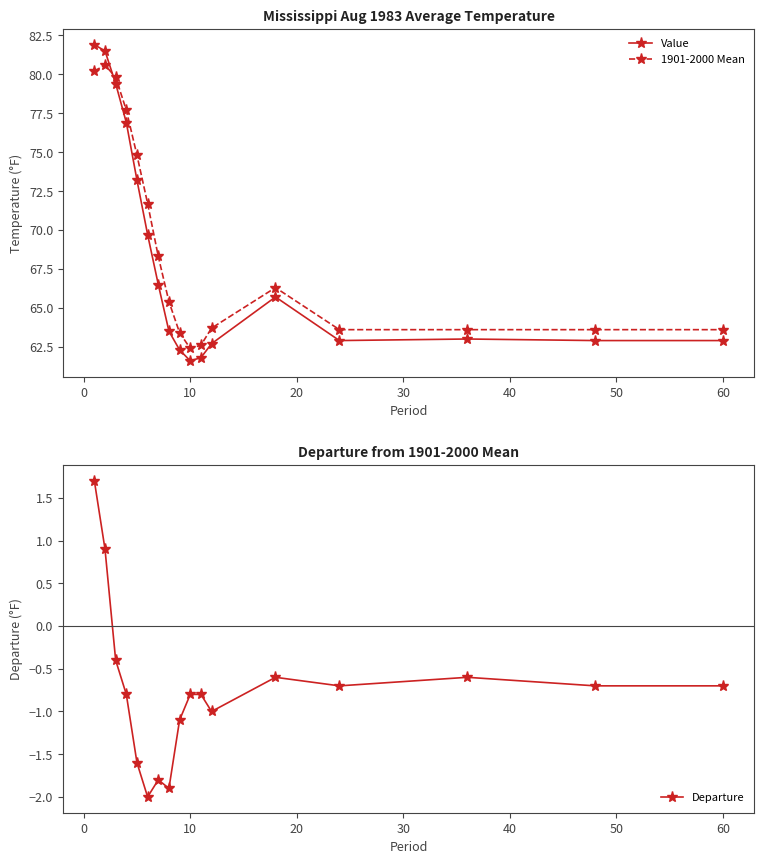

What is the minimum value shown in the chart?

-2.0